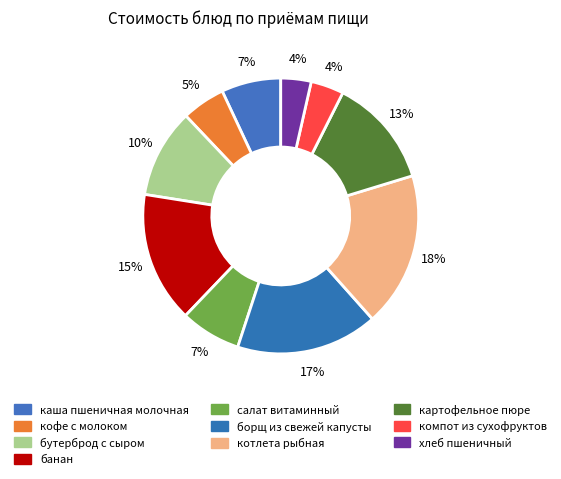

Which category has the smallest portion of the pie?

хлеб пшеничный